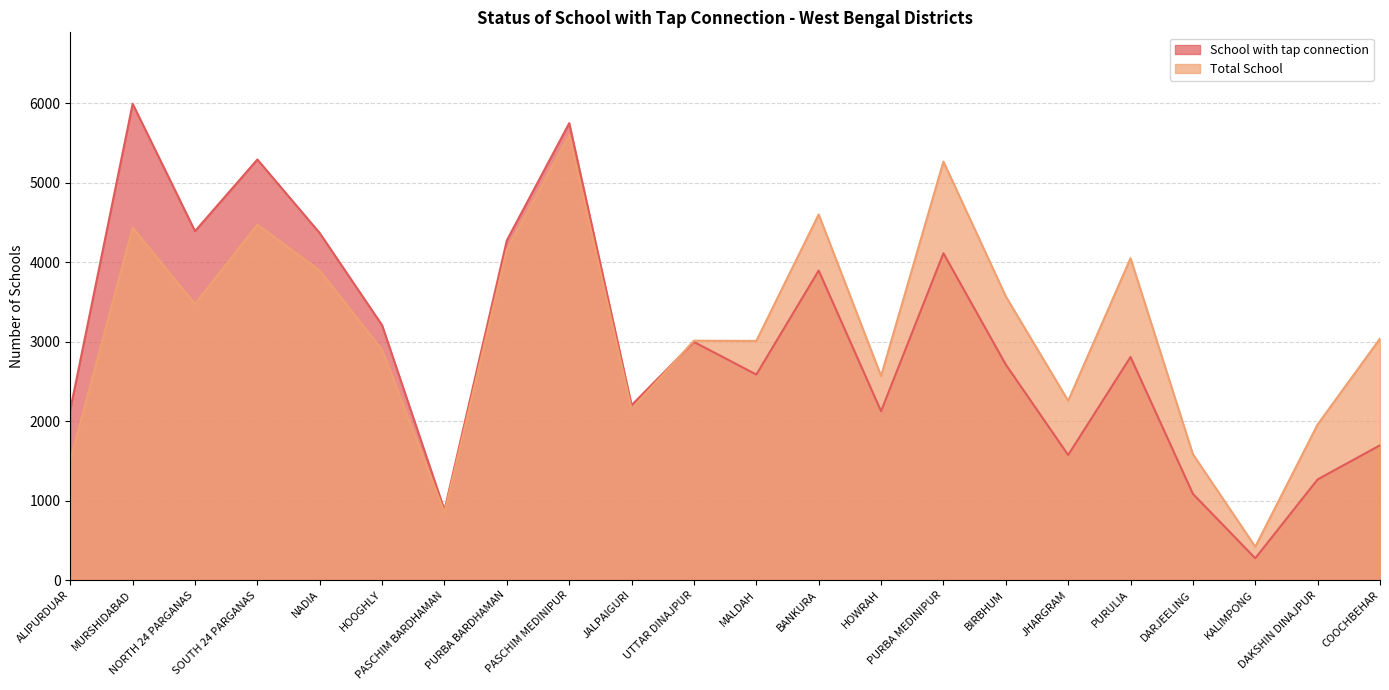

At PASCHIM MEDINIPUR, list the series in order from smallest to largest.

Total School, School with tap connection